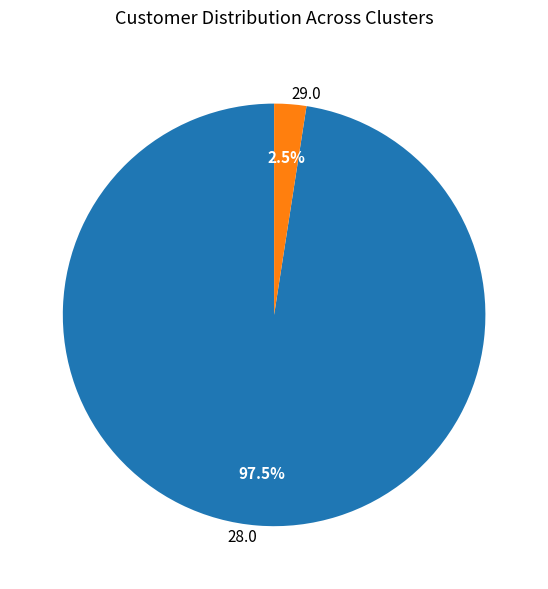

Which slice is the largest?

28.0